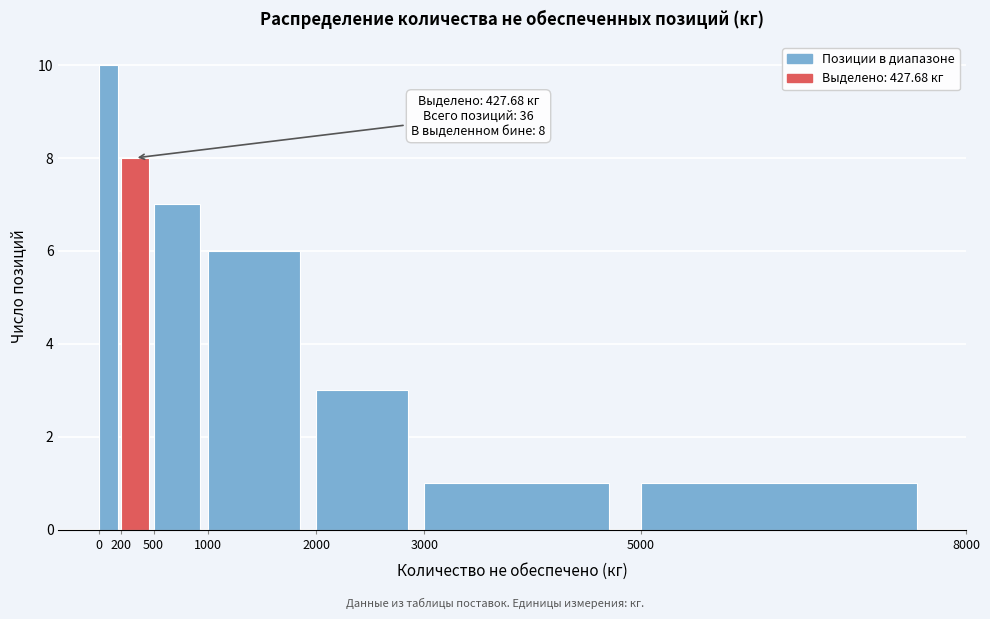

Over which range of the x-axis is the bar tallest?

0 to 200